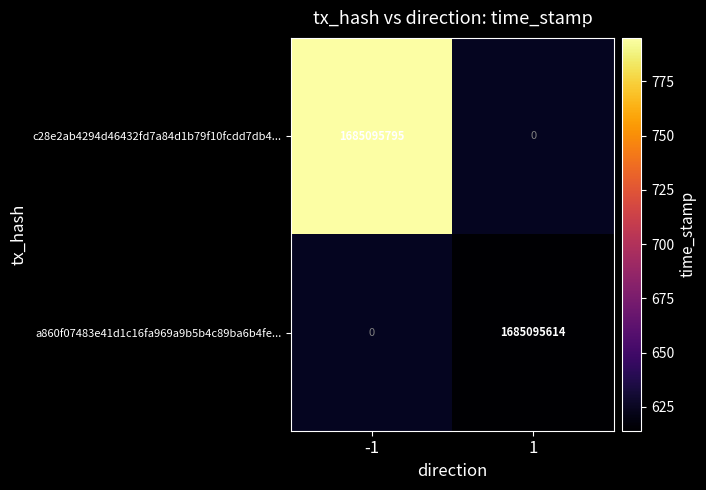

Reading left to right, extract all data points from this chart.

c28e2ab4294d46432fd7a84d1b79f10fcdd7db4: 1685095795	0
a860f07483e41d1c16fa969a9b5b4c89ba6b4fe: 0	1685095614